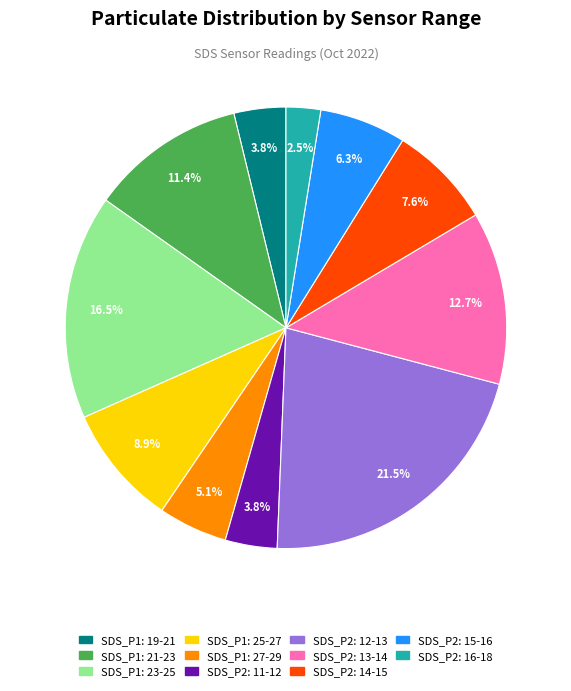

Is SDS_P1: 27-29 the majority of the pie?

No